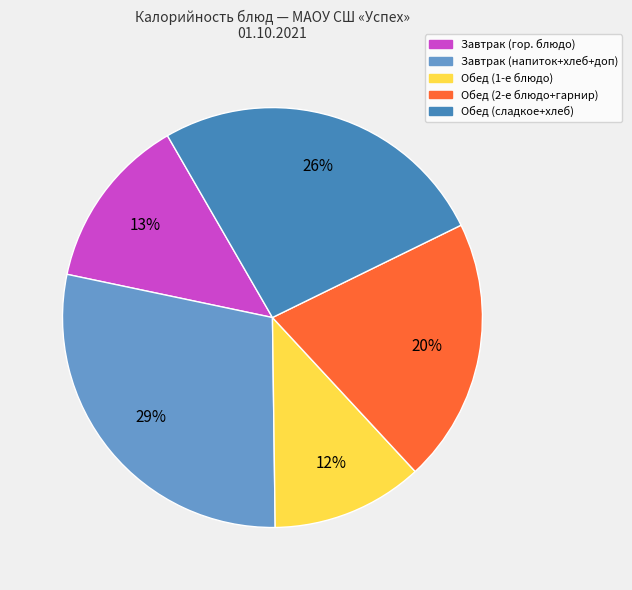

To the nearest percent, what is the average slice percentage?

20%